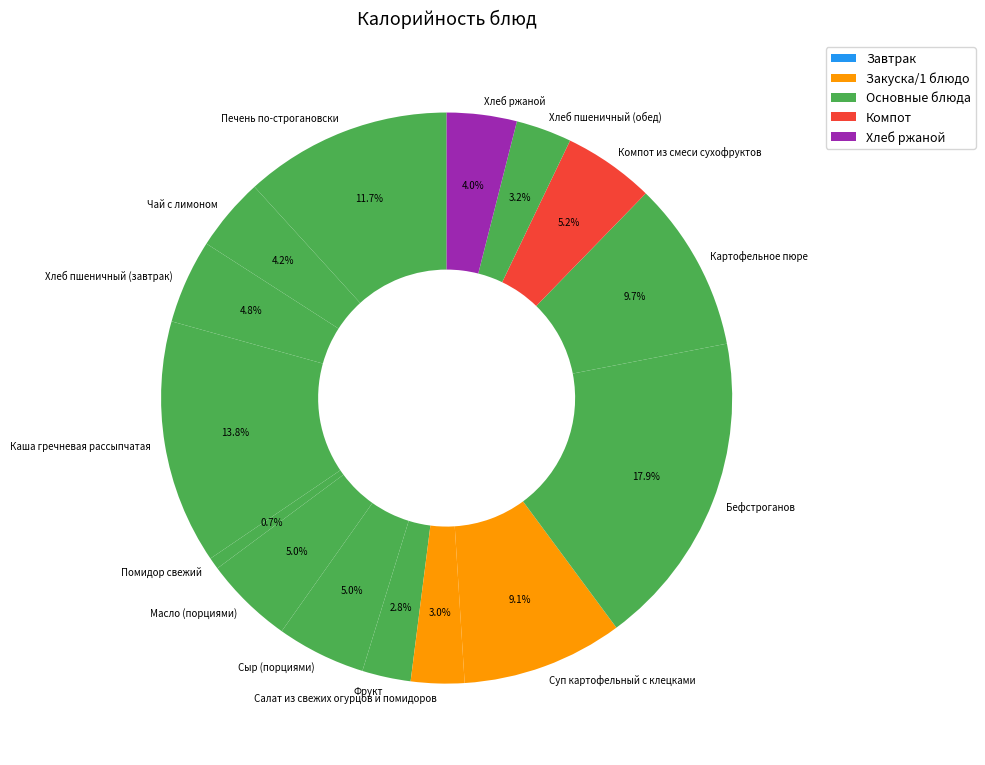

Is there any slice that represents more than half of the pie?

No